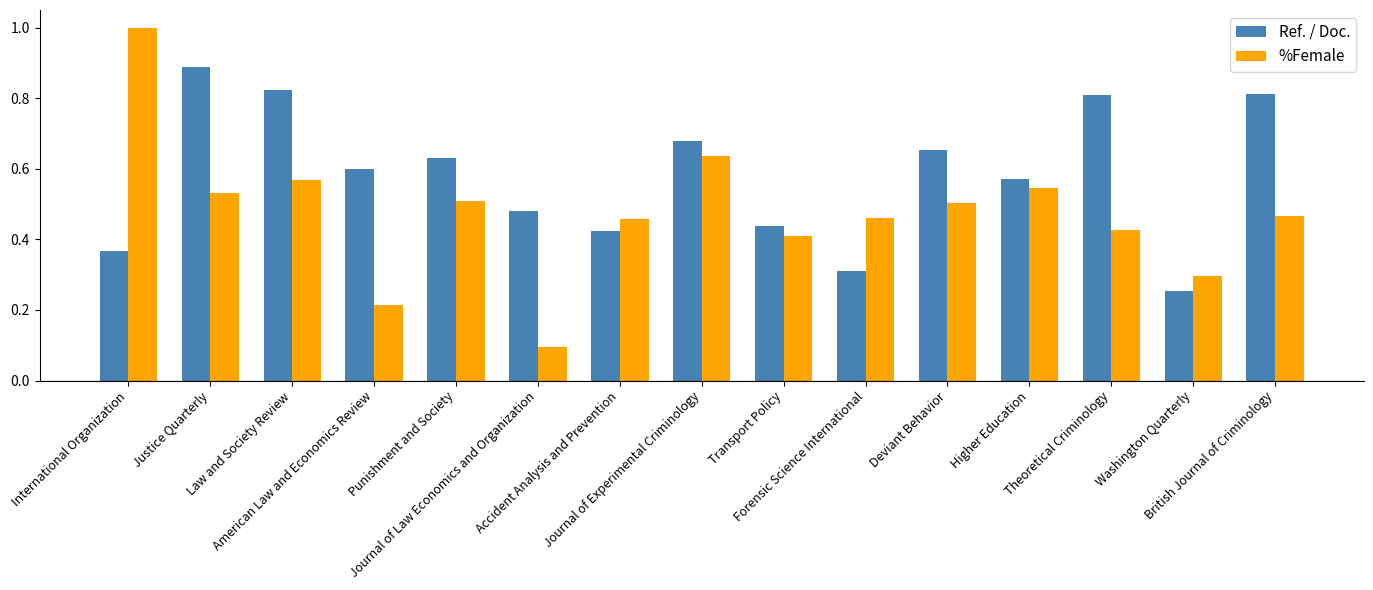

Rank the series at Washington Quarterly from lowest to highest value.

Ref. / Doc., %Female